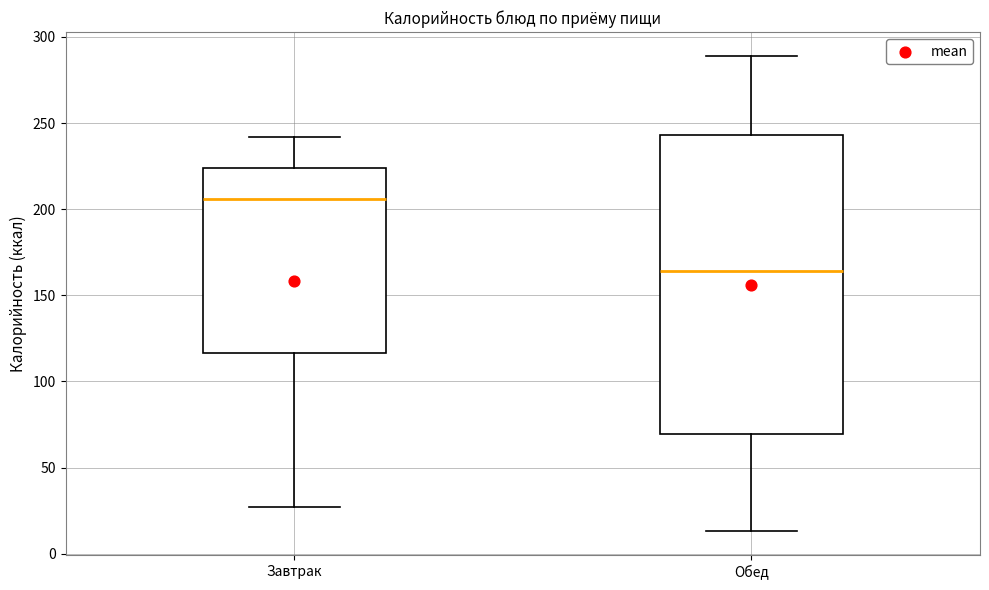

Where does the upper whisker of the box for Обед end on the y-axis? The values are not printed on the chart, so give them approximately, as read against the axis.

290